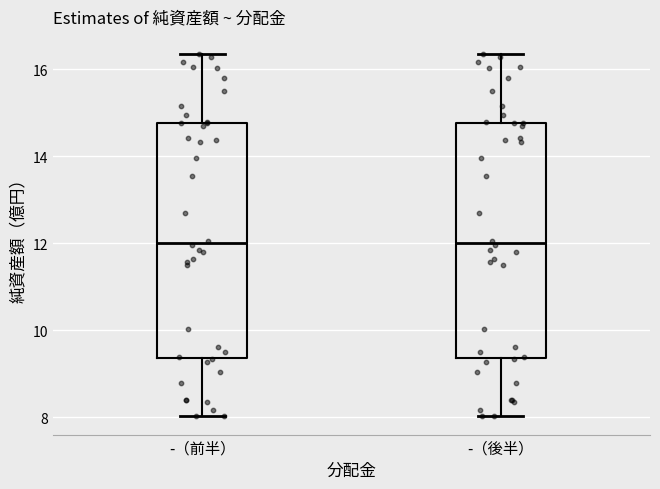

Reading left to right, read every box against the y-axis: the position of its median line, the range the box covers, and the ends of its whiskers. The values are not printed on the chart, so give them approximately, as read against the axis.

-（前半）: median 12.0, box 9.4 to 14.8, whiskers 8.0 to 16.4
-（後半）: median 12.0, box 9.4 to 14.8, whiskers 8.0 to 16.4